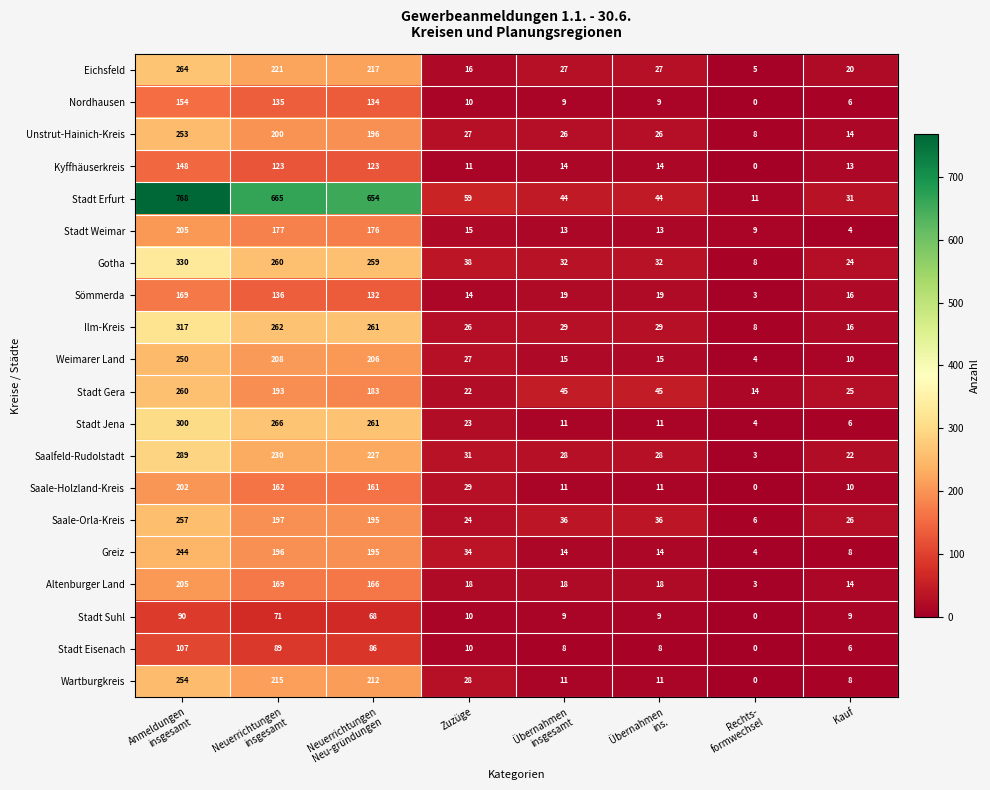

At which category is the sum across all series the highest?

Anmeldungen
insgesamt